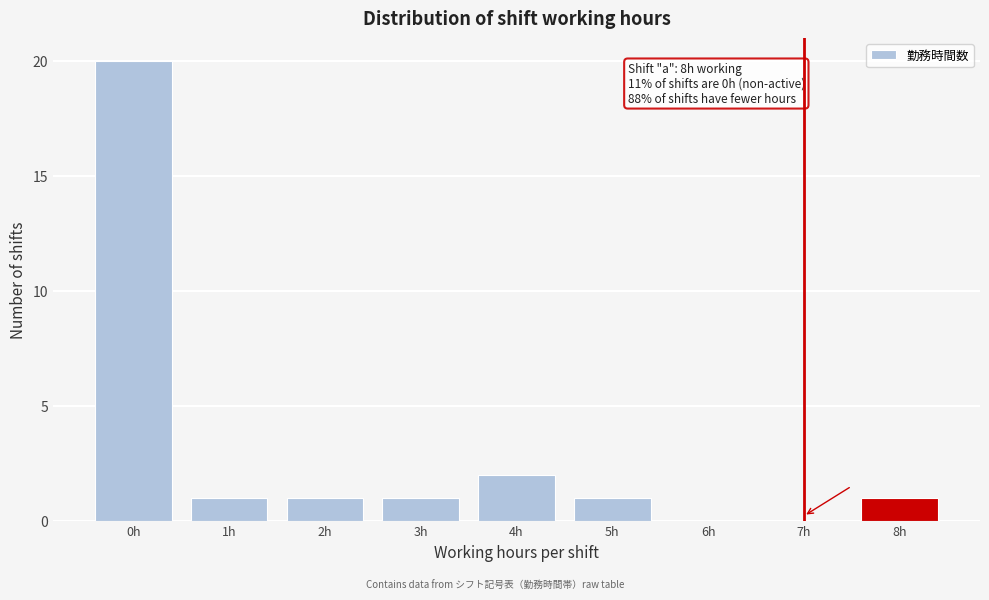

Over which range of the x-axis is the bar tallest?

-0.5 to 0.5